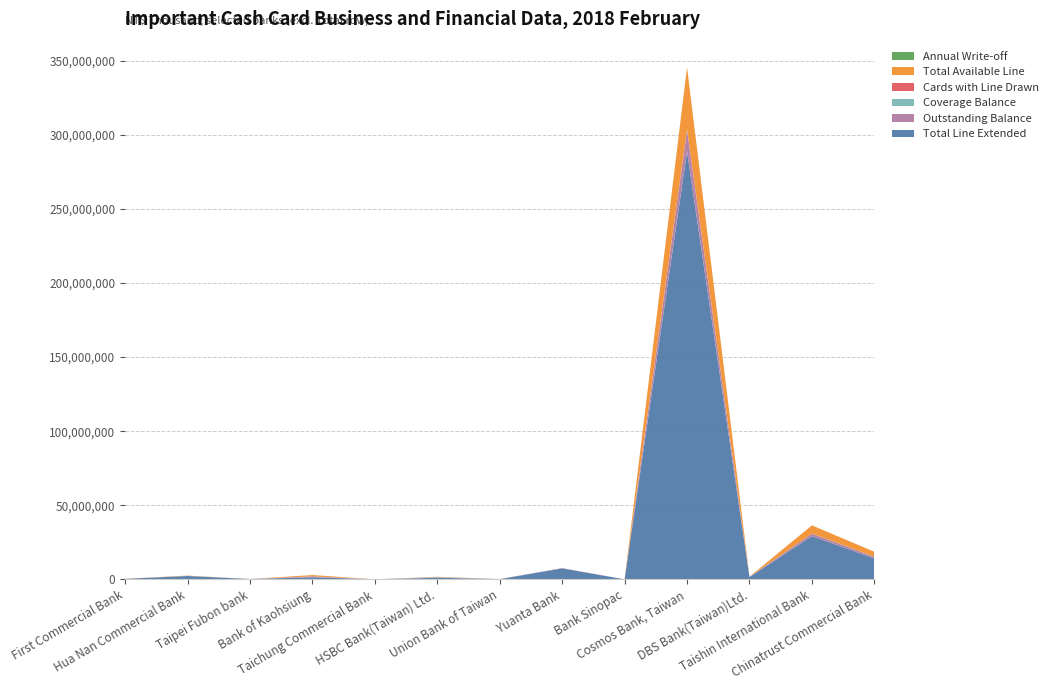

Reading left to right, transcribe all the data shown in this chart.

Total Line Extended: 363363	2302770	252000	1460957	37022	1102406	179785	7443300	23388	288756203	1588320	29233220	14083481
Outstanding Balance: 1389	43714	3289	602113	2996	273770	42807	174178	12380	14250254	161466	1639605	1168255
Coverage Balance: 143	64943	65	6021	20242	172118	2775	2664	14486	349418	3865	58604	85559
Cards with Line Drawn: 1295	2047	315	1701	410	5834	1714	8900	567	333770	1834	19602	22560
Total Available Line: 68056	164987	0	858844	0	200331	18271	0	3316	41800037	87254	5498496	3260006
Annual Write-off: 0	0	64	0	0	401	120	1387	2	47379	306	8704	8851